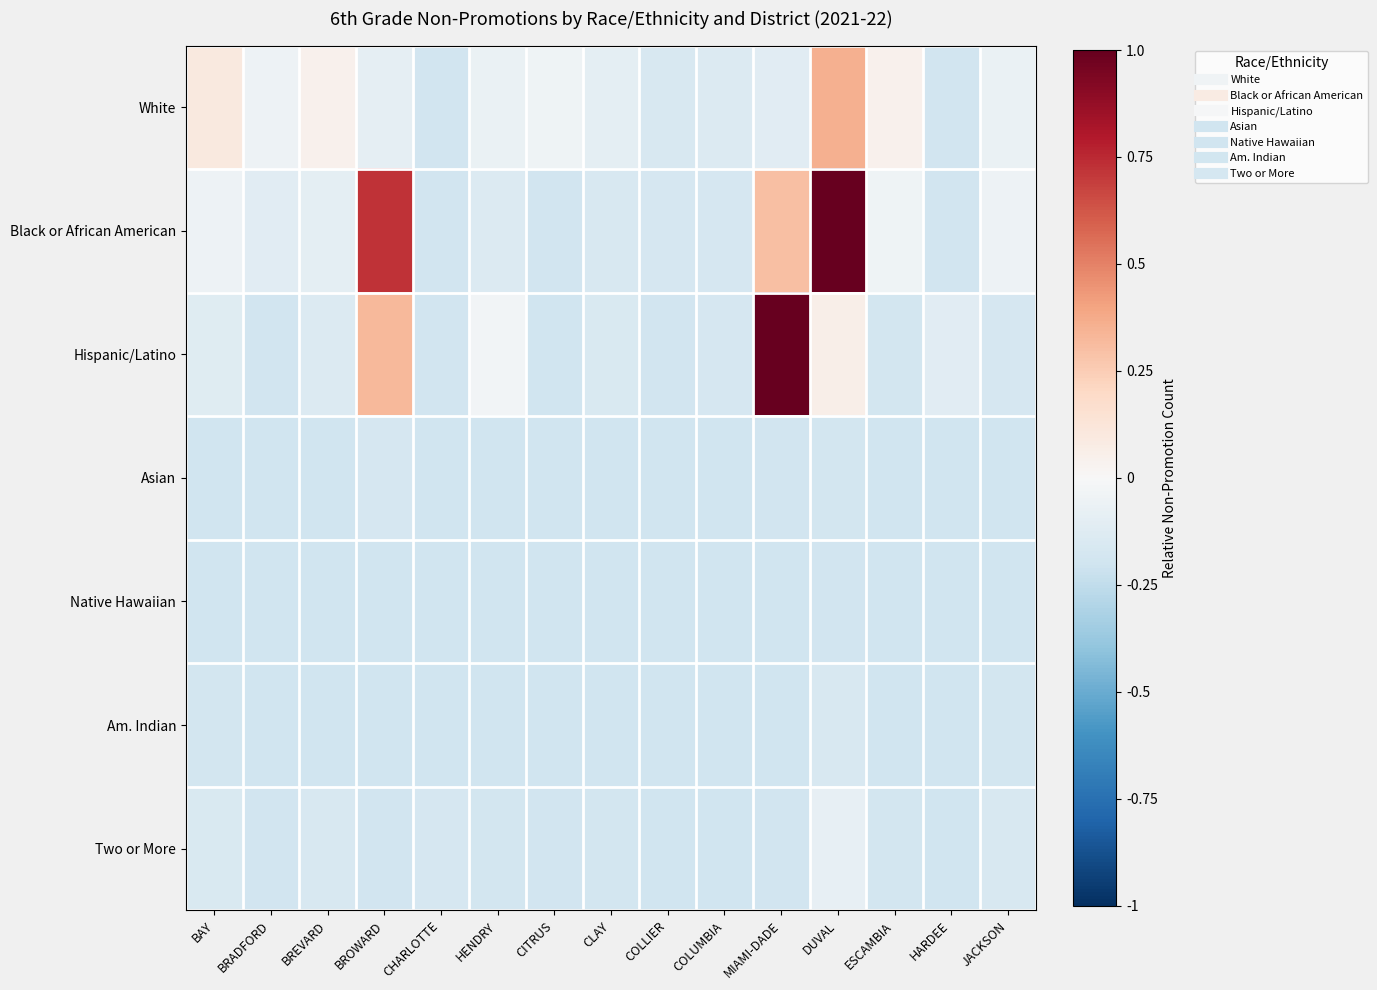

Which series has the largest range (max minus min)?

Black or African American